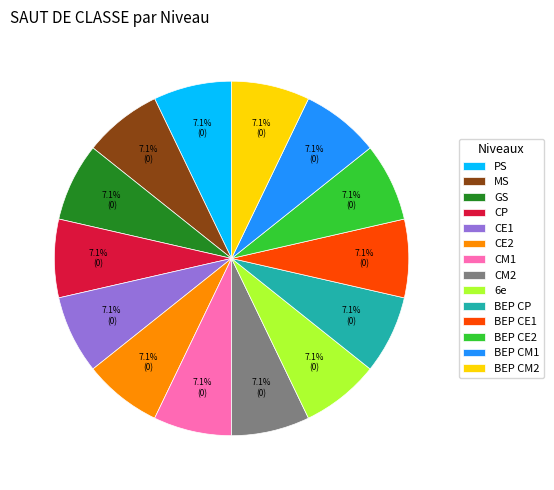

Does BEP CE2 account for over 50% of the chart?

No